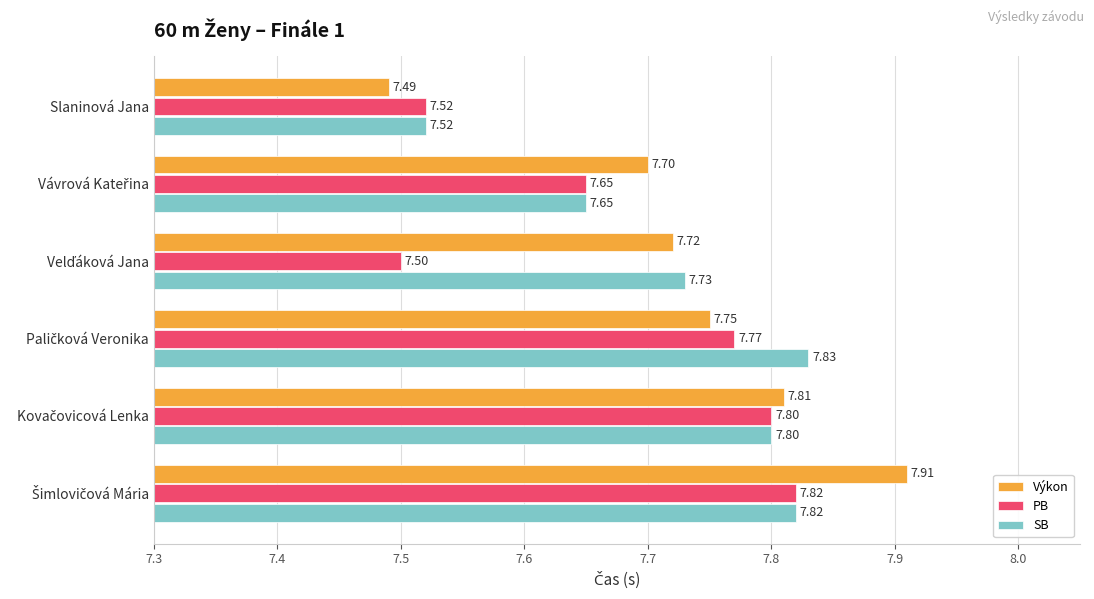

Which series has the widest spread of values?

Výkon